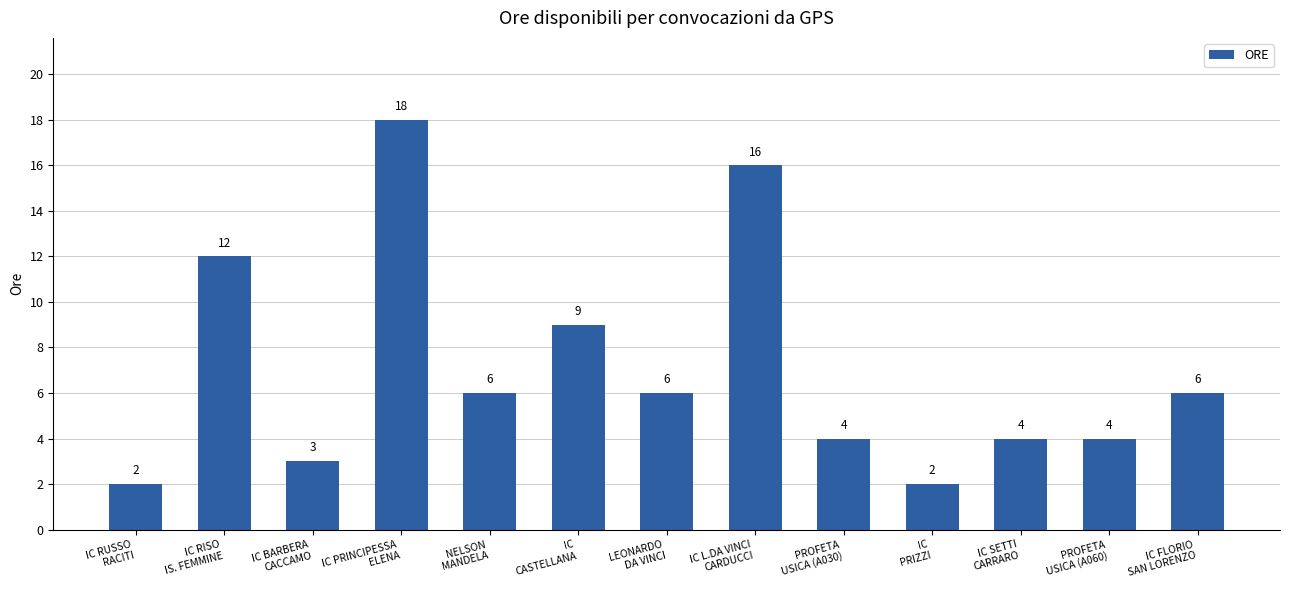

Reading left to right, list all the values displayed in this chart.

2	12	3	18	6	9	6	16	4	2	4	4	6